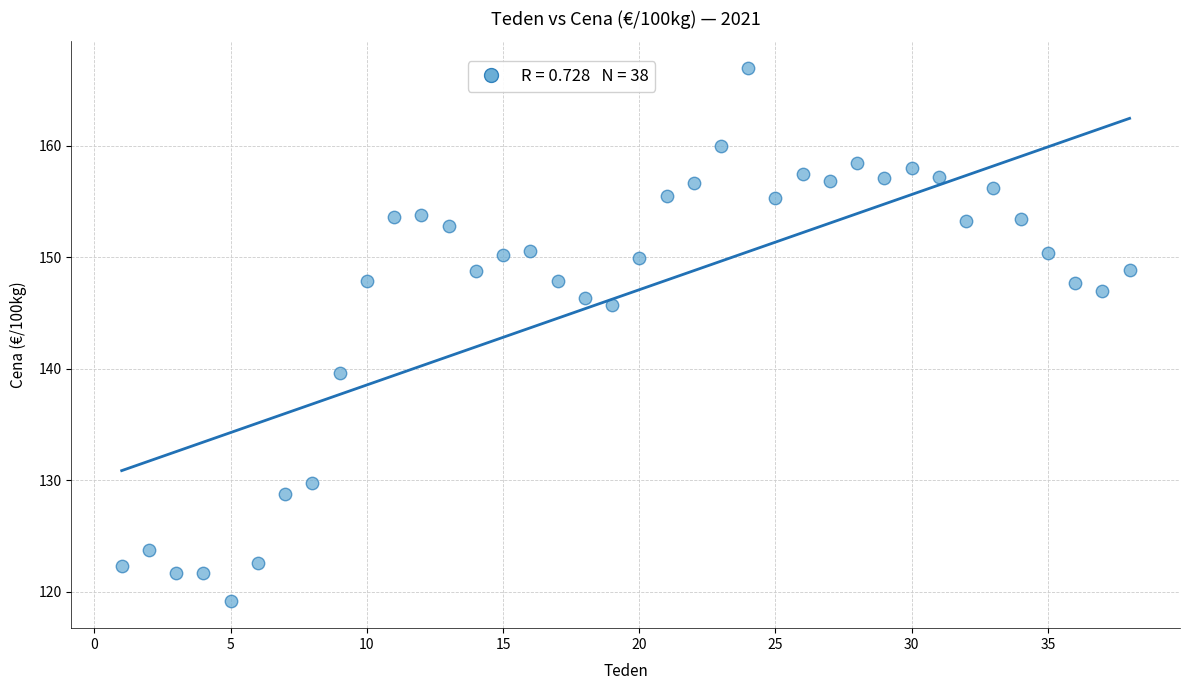

What is the range of Y values (max minus min)?

47.9